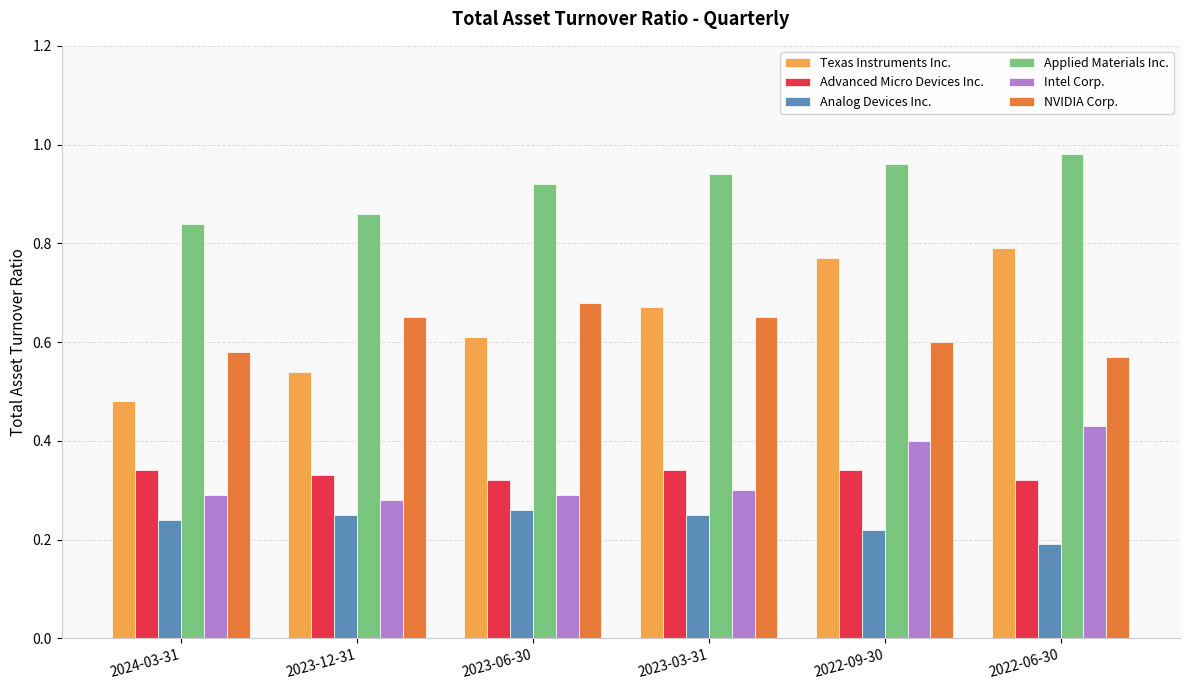

What is the difference between the second highest and second lowest values in the Applied Materials Inc. series?

0.1